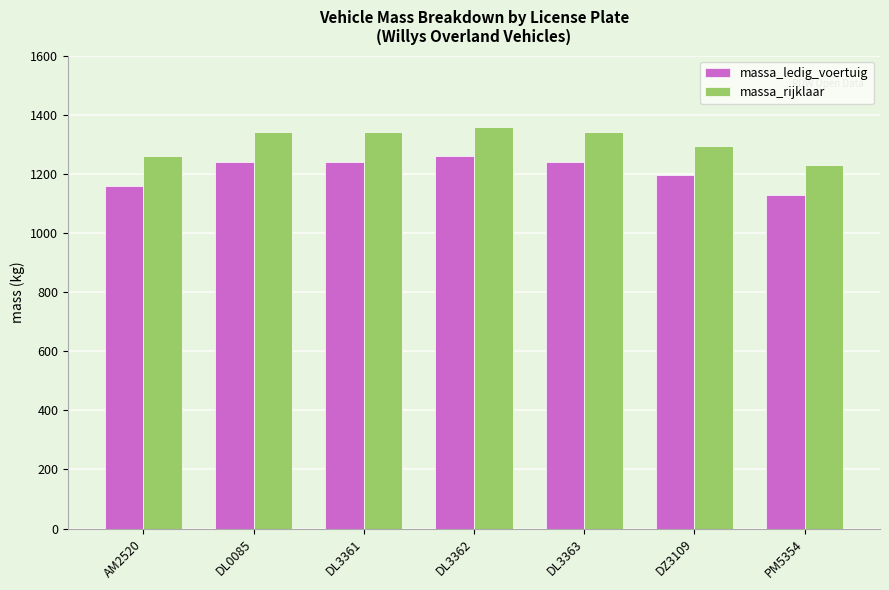

Reading left to right, what are all the values shown in this chart?

massa_ledig_voertuig: AM2520=1160	DL0085=1240	DL3361=1240	DL3362=1260	DL3363=1240	DZ3109=1195	PM5354=1130
massa_rijklaar: AM2520=1260	DL0085=1340	DL3361=1340	DL3362=1360	DL3363=1340	DZ3109=1295	PM5354=1230